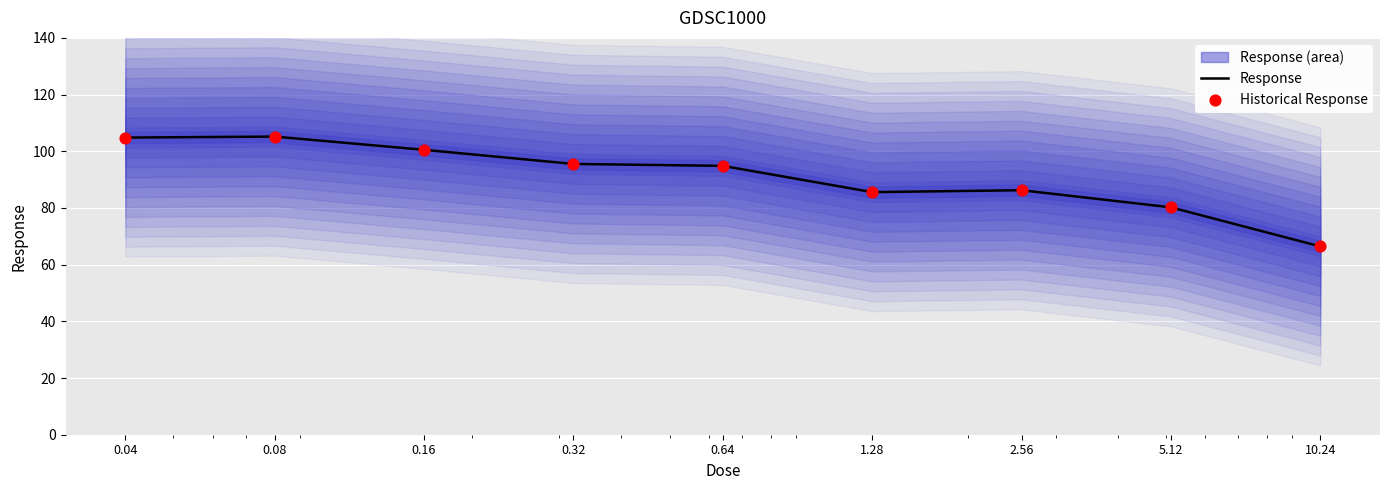

What is the total value across all series at 0.04?

209.7